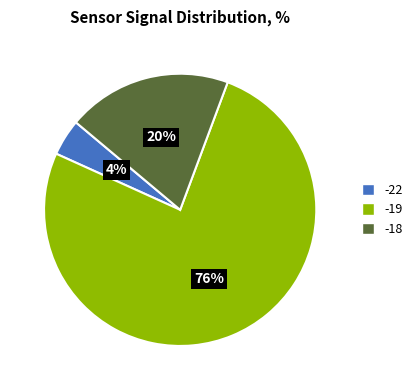

To the nearest percent, what is the difference between the largest and smallest slice percentages?

72%